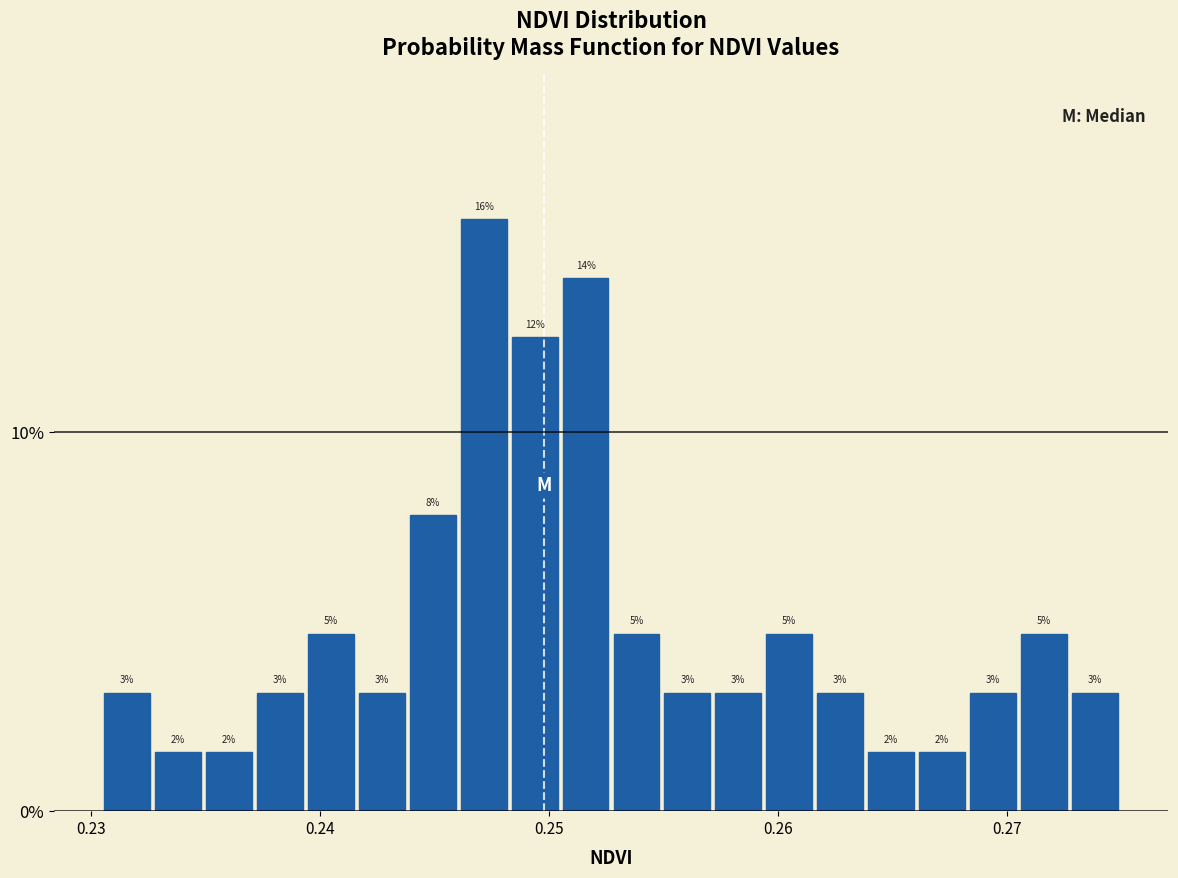

Read against the x-axis, roughly where is the centre of the tallest bar?

0.247